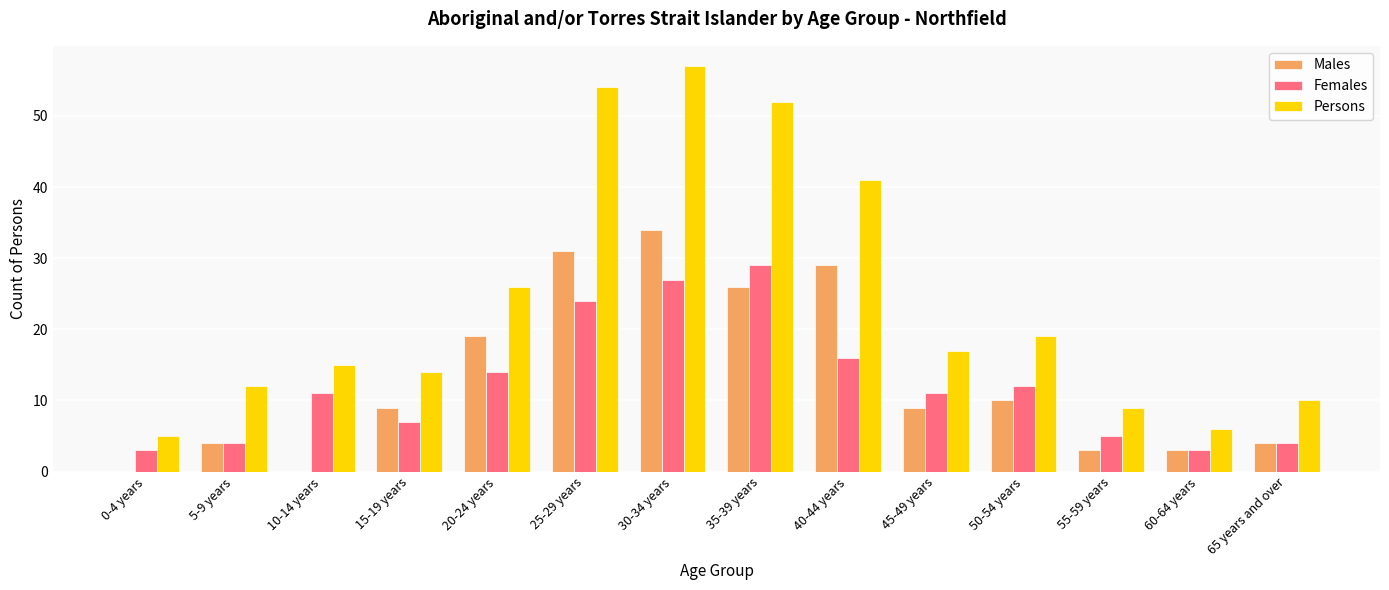

What is the difference between the Females values at 10-14 years and 65 years and over?

7